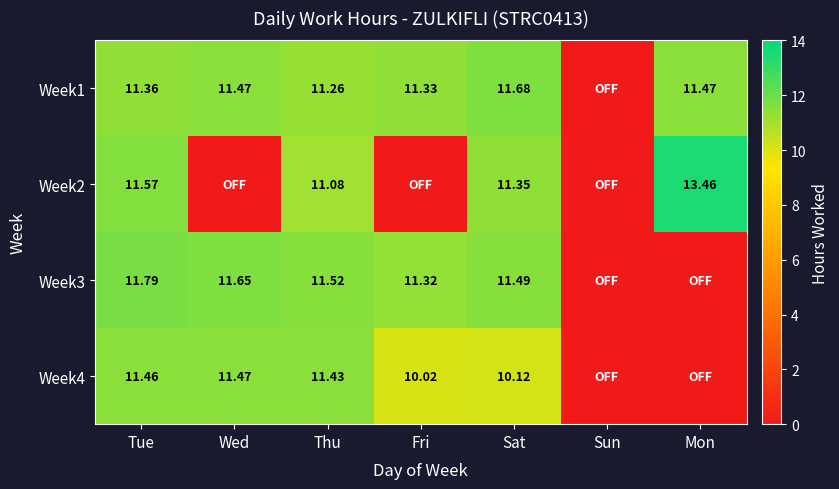

List the labels in order of Week1 value, largest first.

Sat, Wed, Mon, Tue, Fri, Thu, Sun